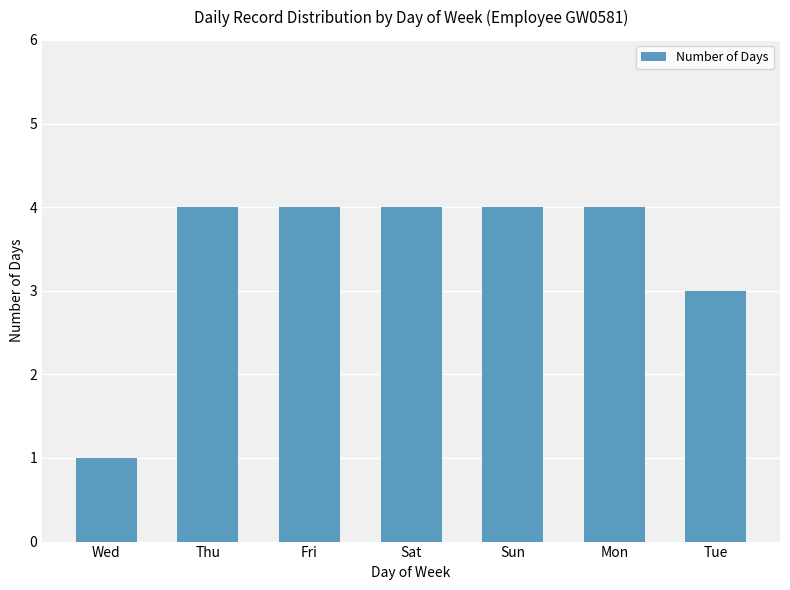

What is the value of the 7th bar from the left?

3